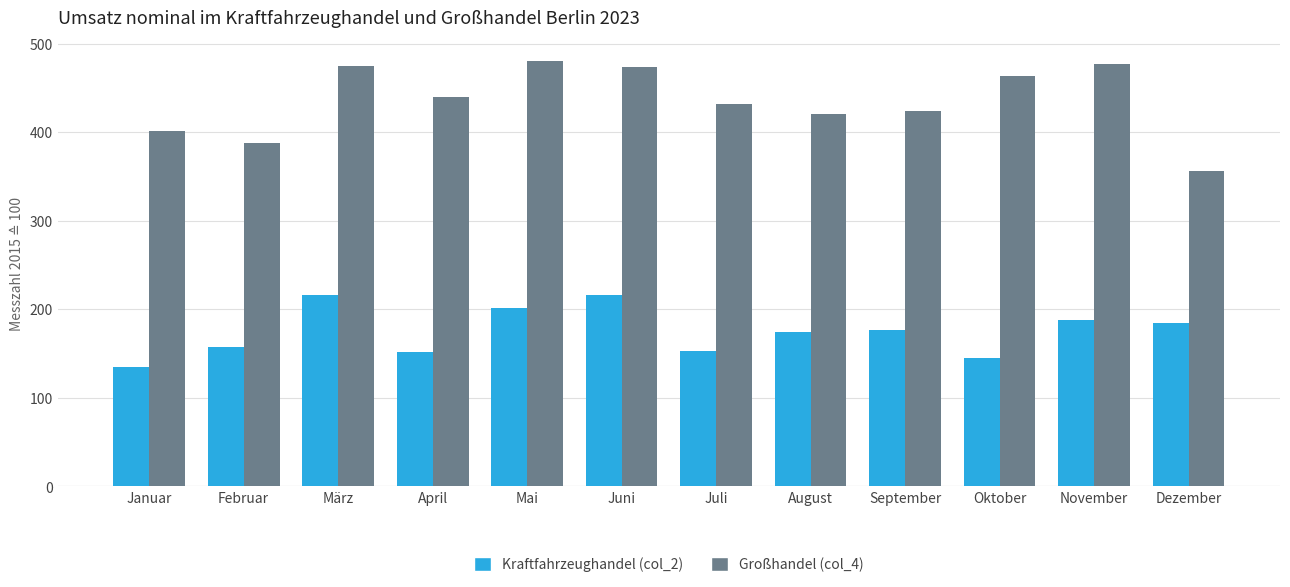

At how many categories does at least one series exceed 457?

5